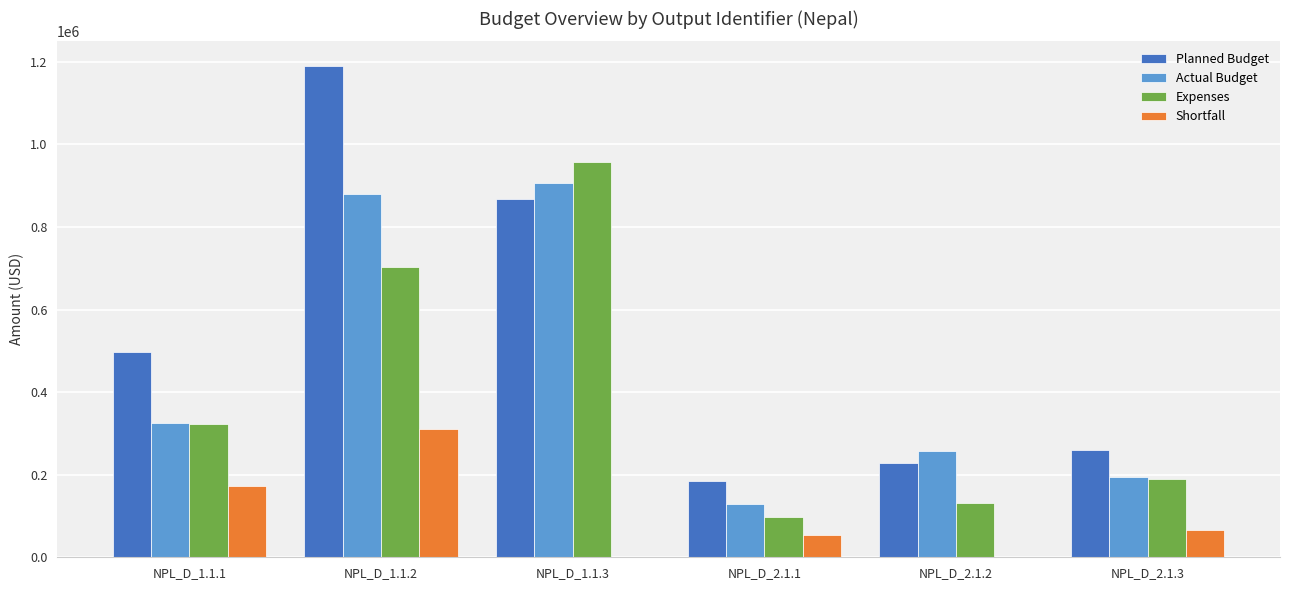

Which series has the widest spread of values?

Planned Budget